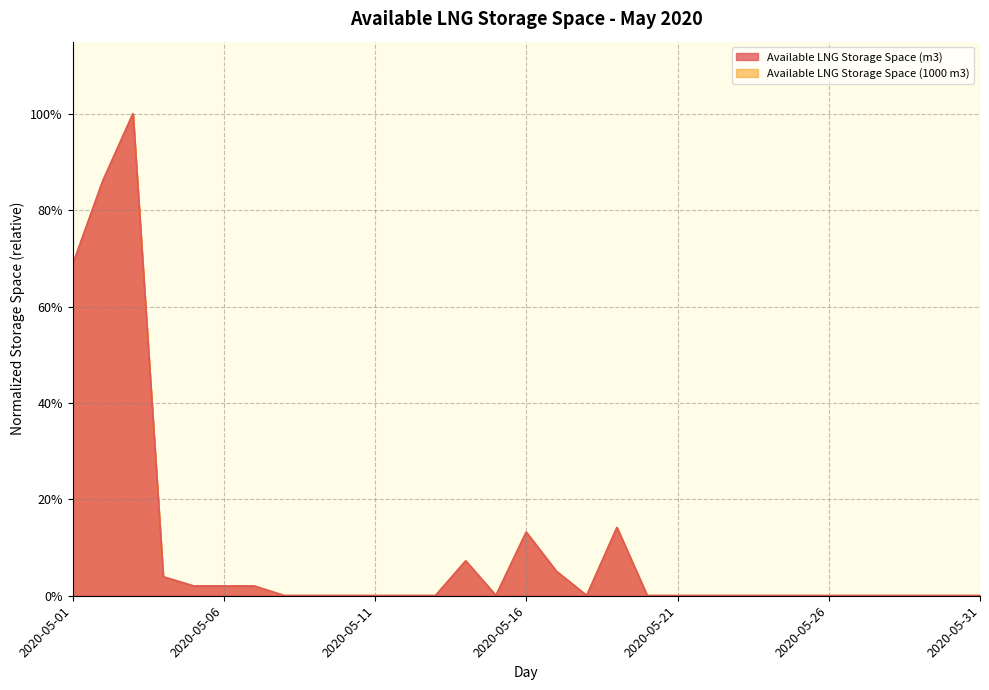

What is the value of the Available LNG Storage Space (m3) point at the 17th from the left?

0.1